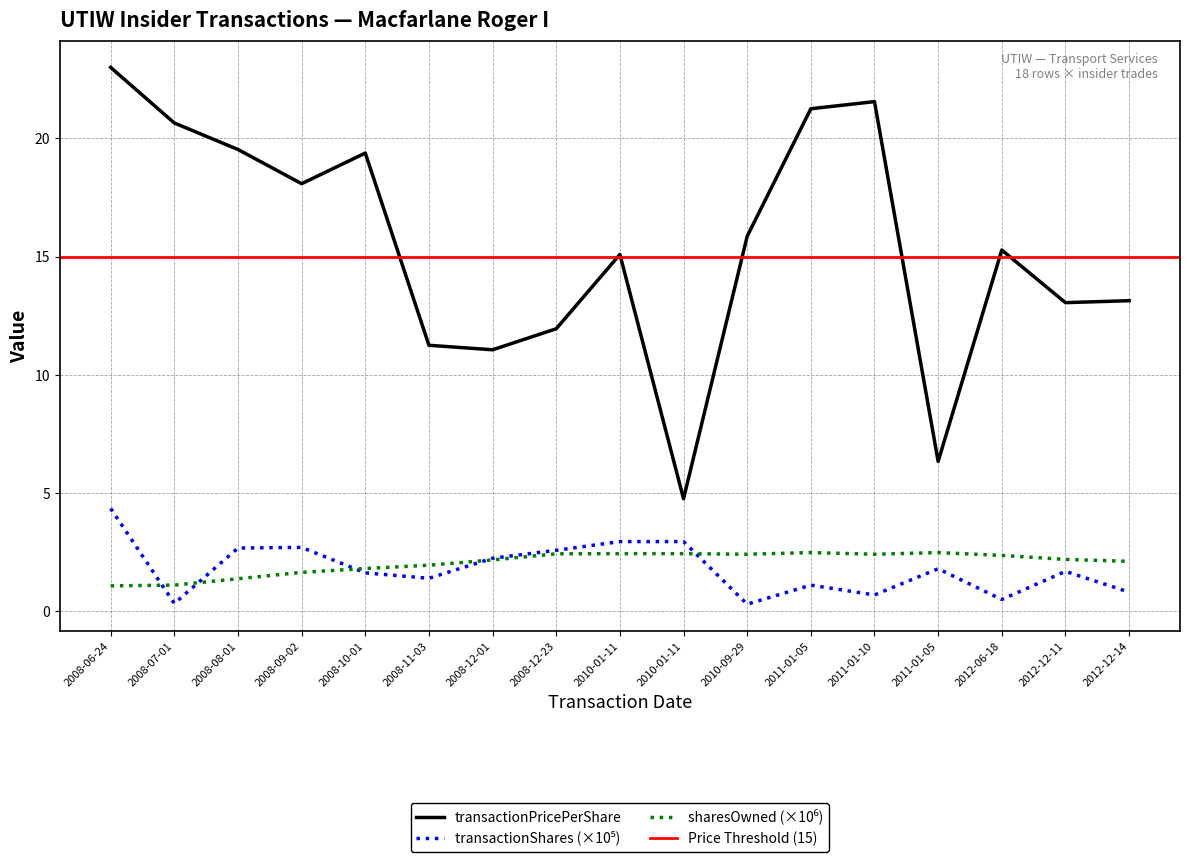

At 2010-01-11, list the series in order from smallest to largest.

sharesOwnedFollowingTransaction, transactionShares, transactionPricePerShare